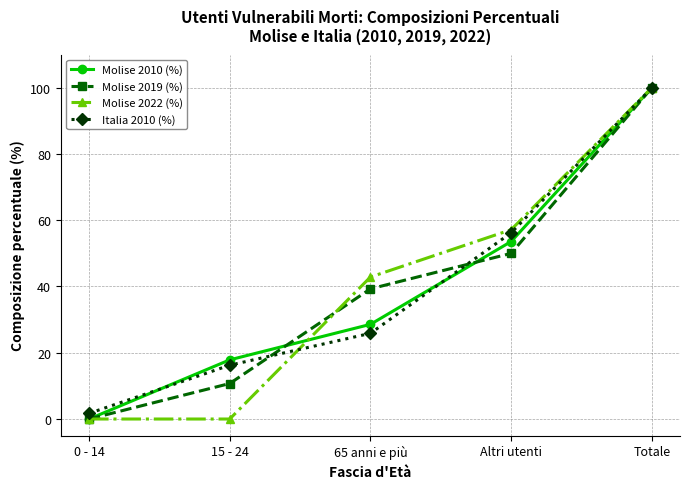

Reading left to right, transcribe all the data shown in this chart.

Molise 2010 (%): 0.0	17.9	28.6	53.6	100.0
Molise 2019 (%): 0.0	10.7	39.3	50.0	100.0
Molise 2022 (%): 0.0	0.0	42.9	57.1	100.0
Italia 2010 (%): 1.7	16.2	25.9	56.2	100.0